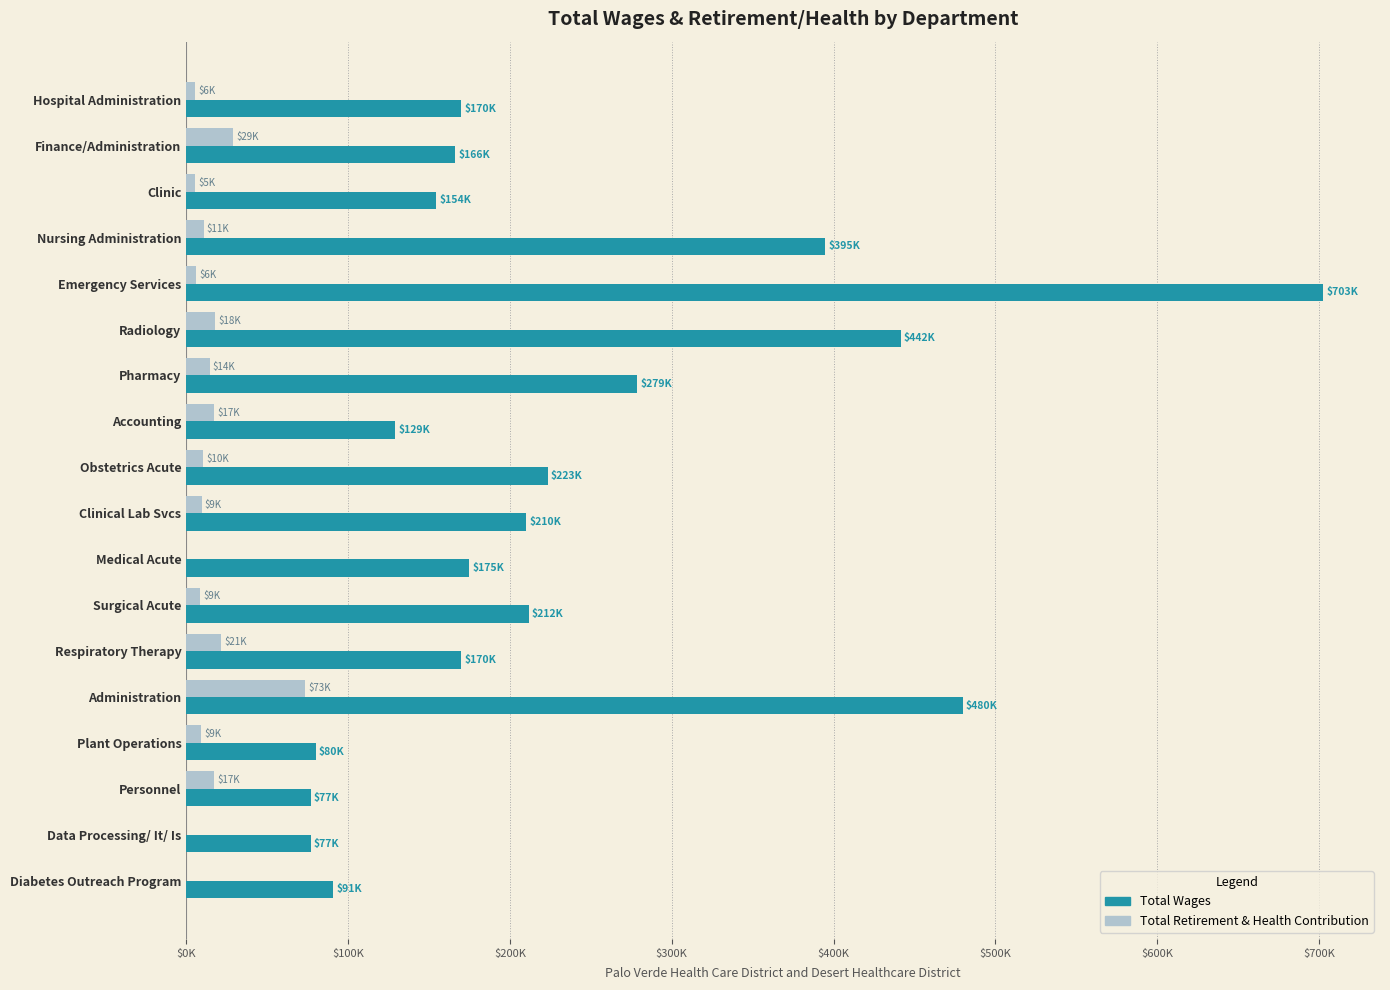

What are all the series names shown in the legend?

Total Wages, Total Retirement & Health Contribution